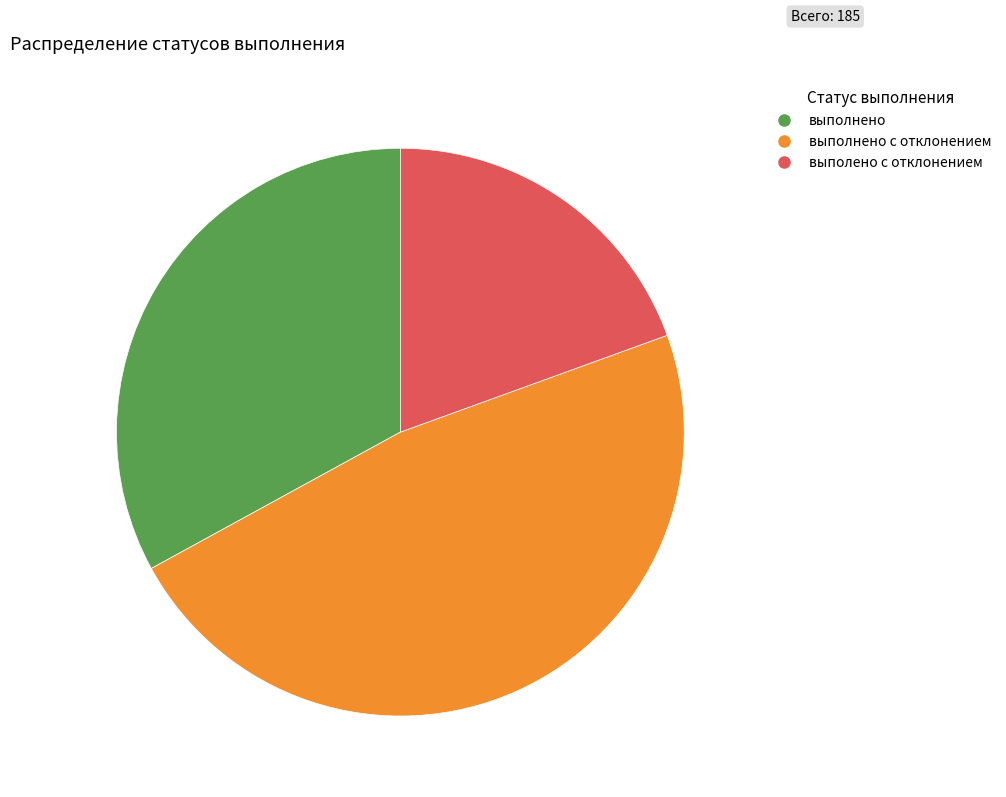

Is there a majority slice in this chart?

No